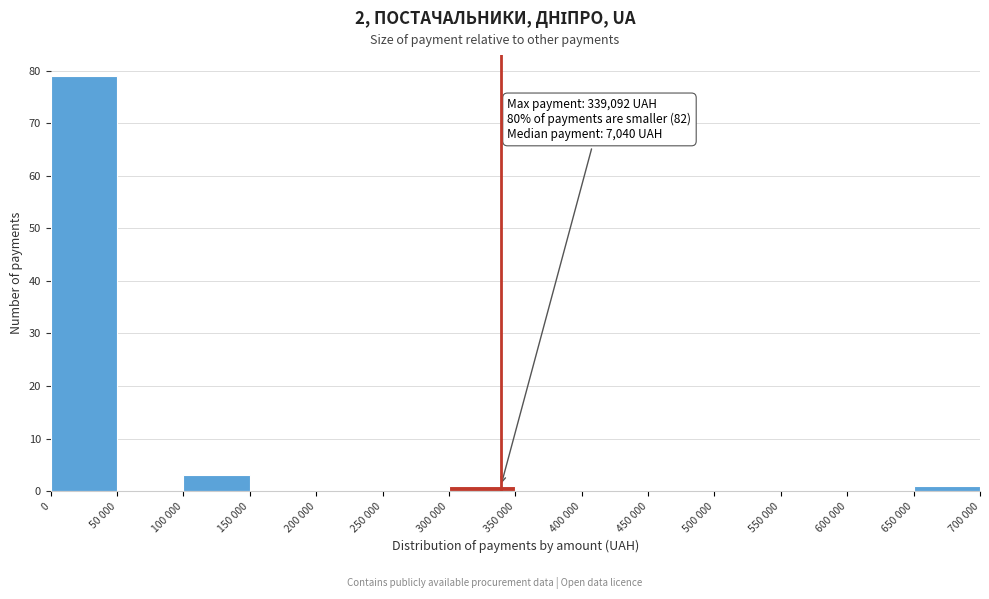

Reading right to left, what are all the values shown in this chart?

650 000=1	600 000=0	550 000=0	500 000=0	450 000=0	400 000=0	350 000=0	300 000=1	250 000=0	200 000=0	150 000=0	100 000=3	50 000=0	0=79